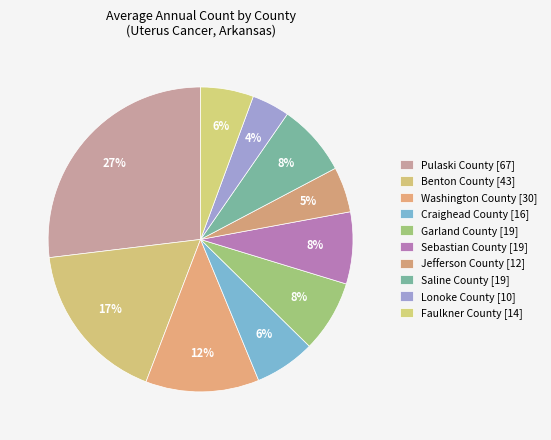

To the nearest percent, what percentage of the pie is Washington County?

12%